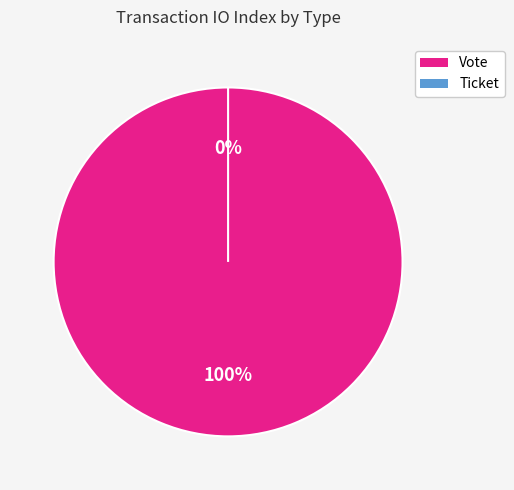

To the nearest percent, what is the difference between the Ticket and Vote slice percentages?

100%